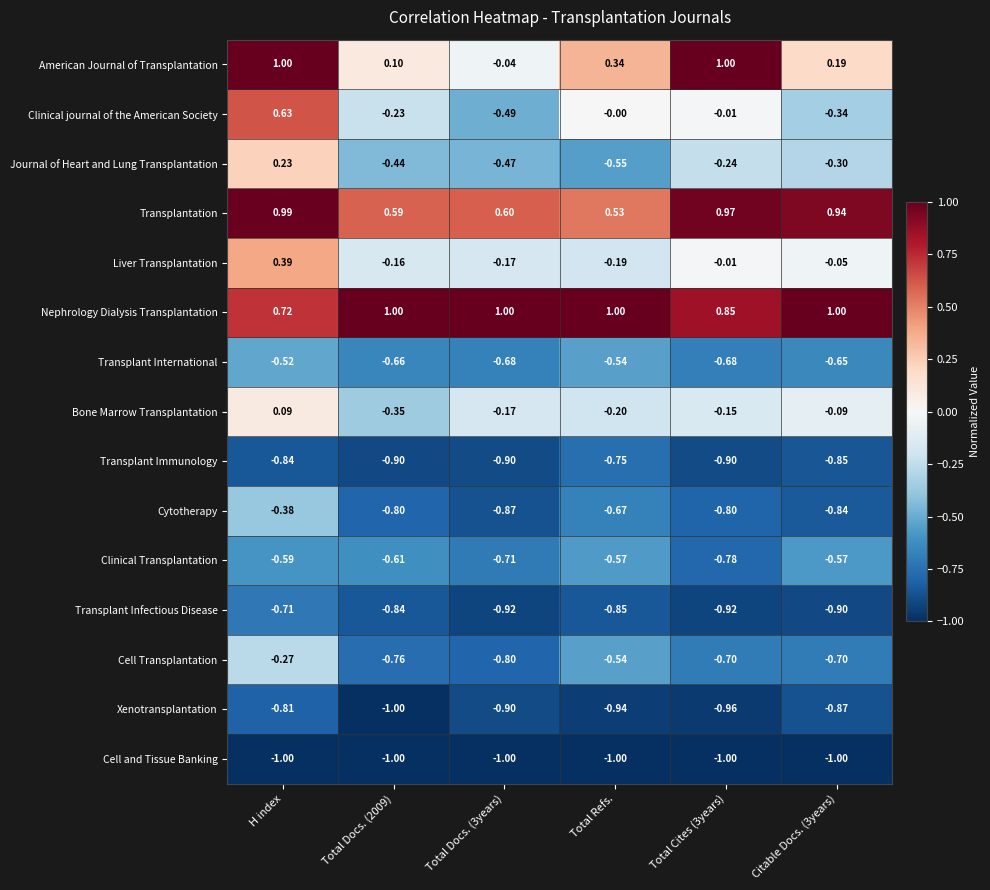

Which series has the widest spread of values?

Clinical journal of the American Society